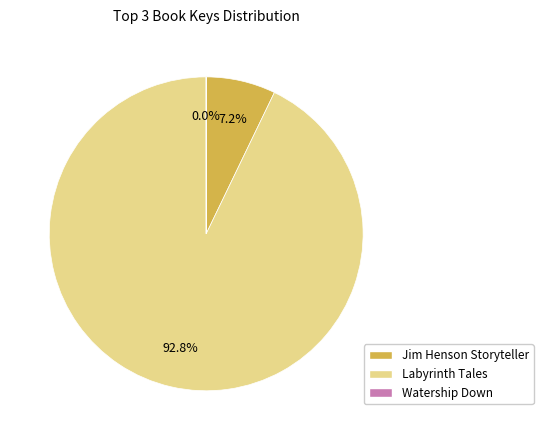

Is the sum of Jim Henson Storyteller and Labyrinth Tales greater than half?

Yes